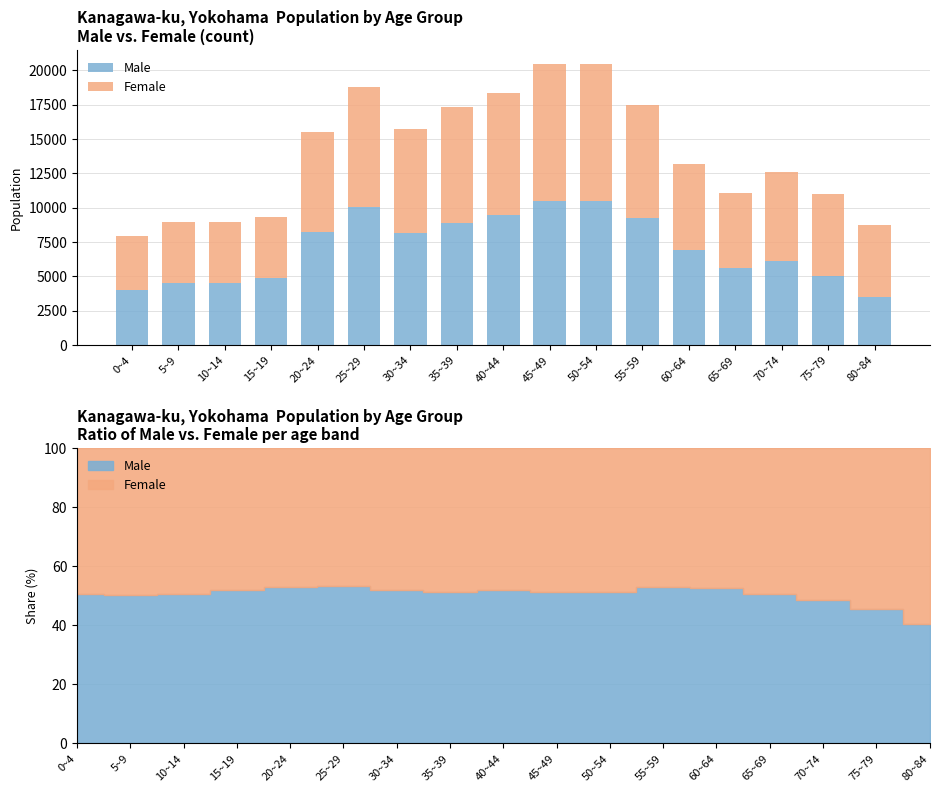

Rank the series by their maximum value, from highest to lowest.

Male, Female